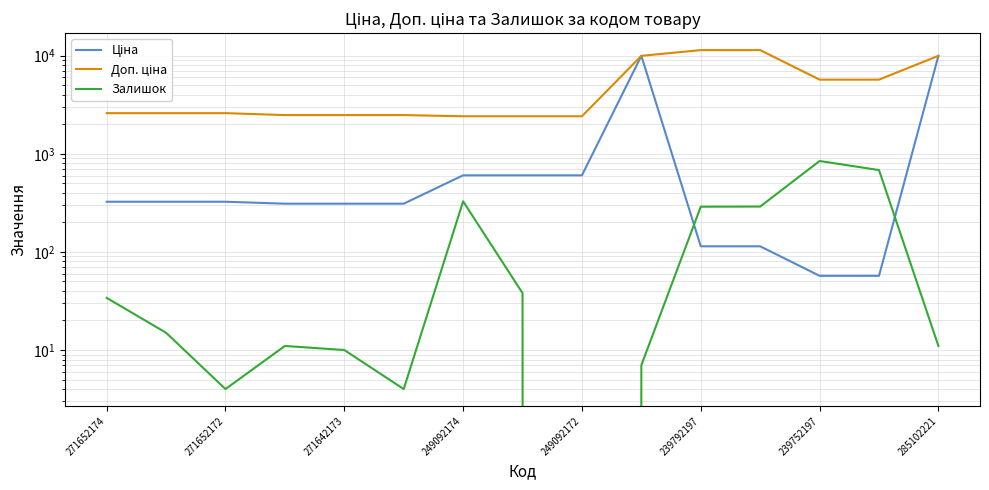

What is the lowest value of the Ціна series?

57.0